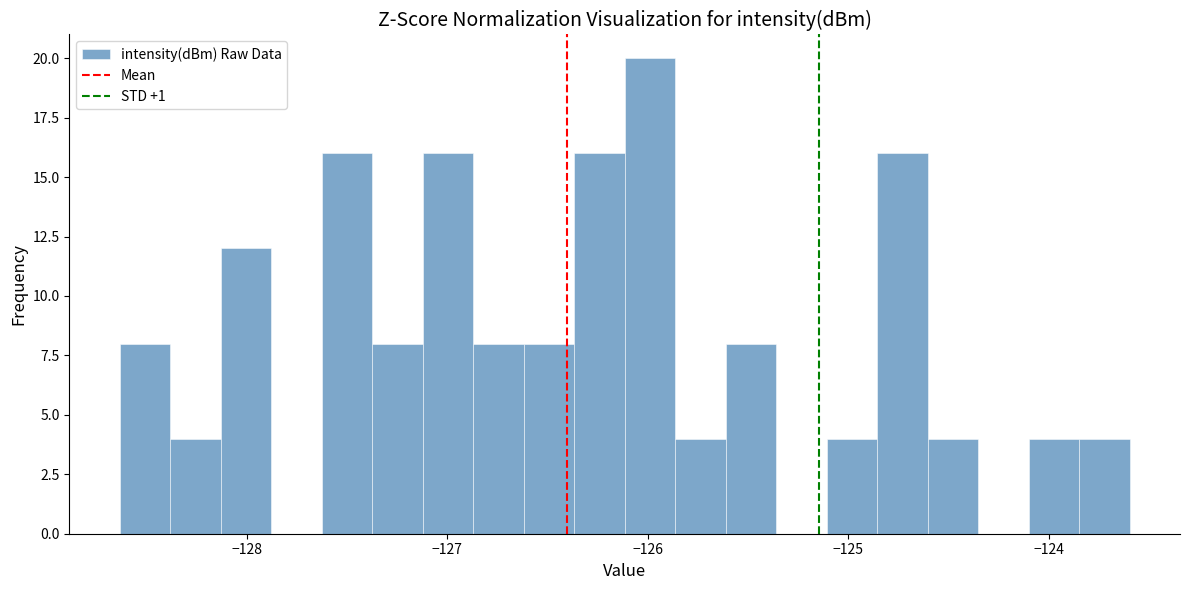

Around what value on the x-axis is the tallest bar? Give the approximate position of its centre, as read against the axis.

-126.0